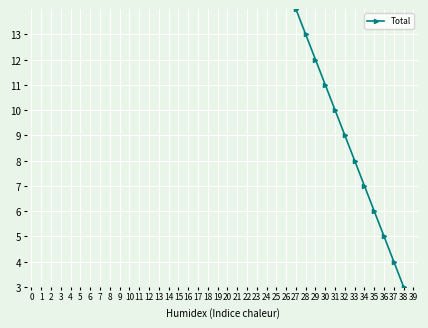

Rank the categories by value from lowest to highest.

39, 38, 37, 36, 35, 34, 33, 32, 31, 30, 29, 28, 27, 26, 25, 24, 23, 22, 21, 20, 19, 18, 17, 16, 15, 14, 13, 12, 11, 10, 9, 8, 7, 6, 5, 4, 3, 2, 1, 0